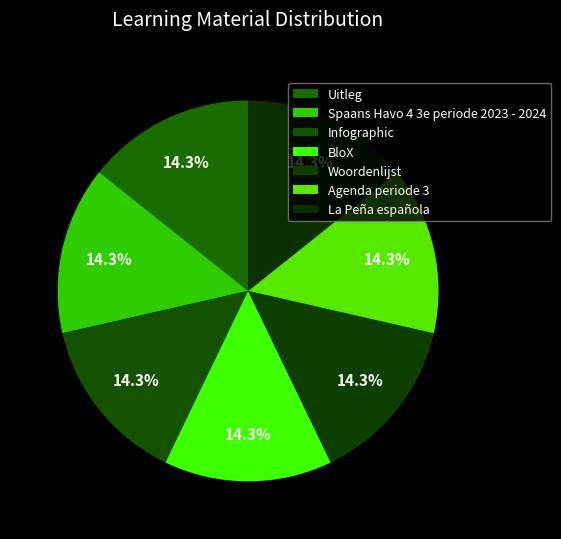

How many segments does this pie chart have?

7